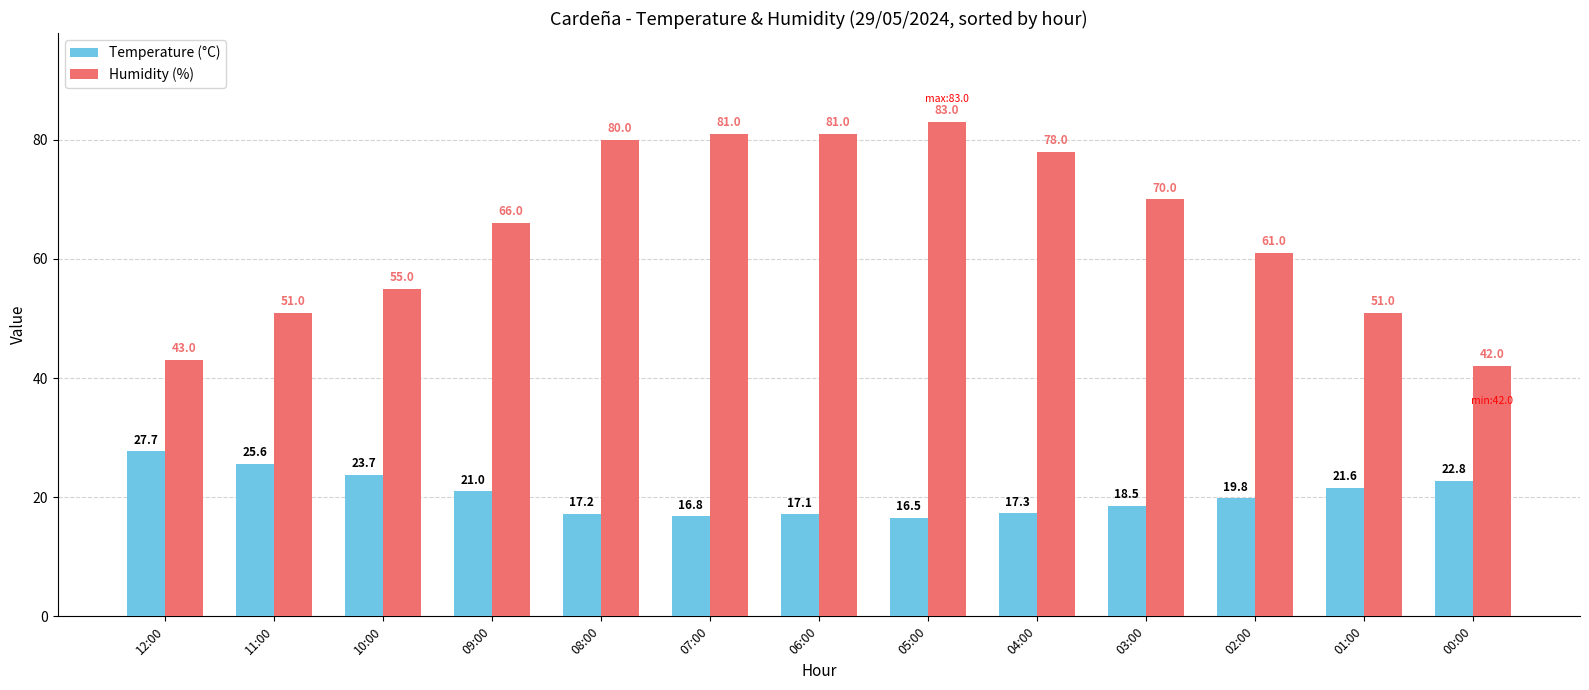

True or false: Humidity (%) has a value of 34.8 at 02:00.

False